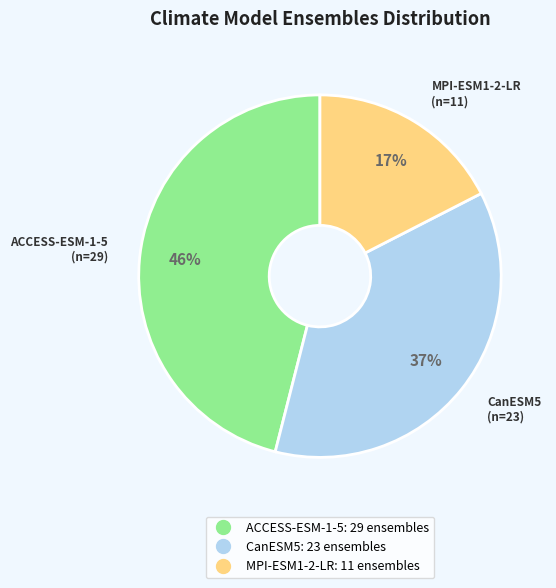

To the nearest percent, what is the combined percentage of ACCESS-ESM-1-5 and MPI-ESM1-2-LR?

63%